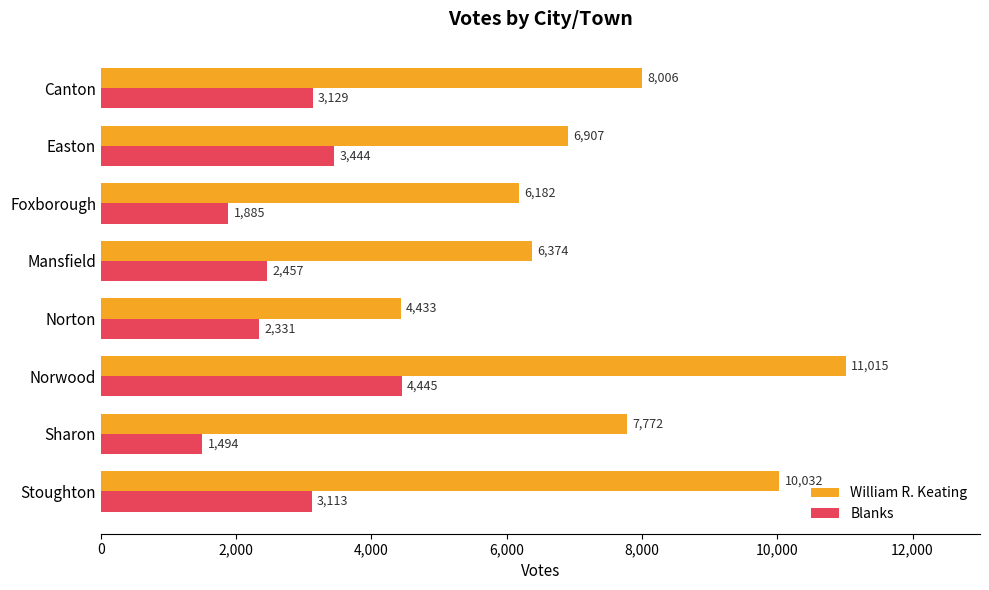

What is the difference between the highest and lowest values at Sharon?

6278